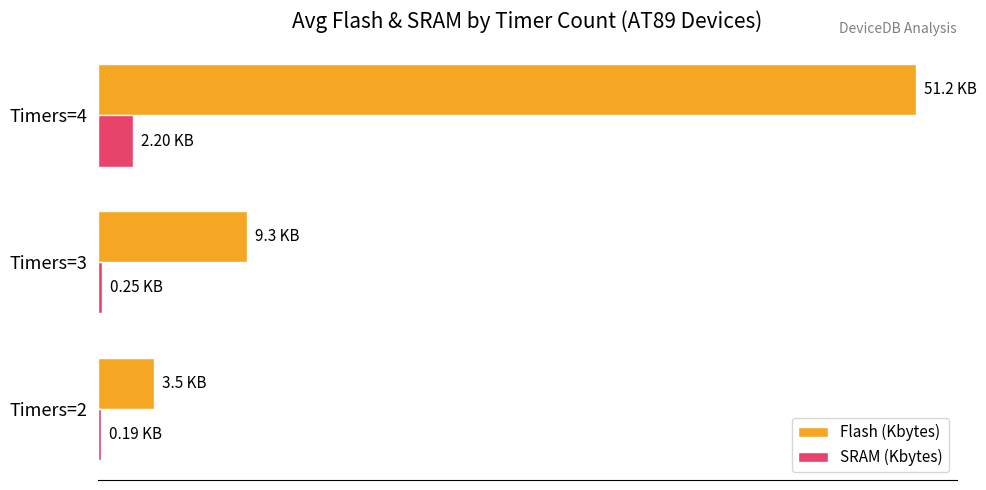

At which category is the sum across all series the highest?

Timers=4